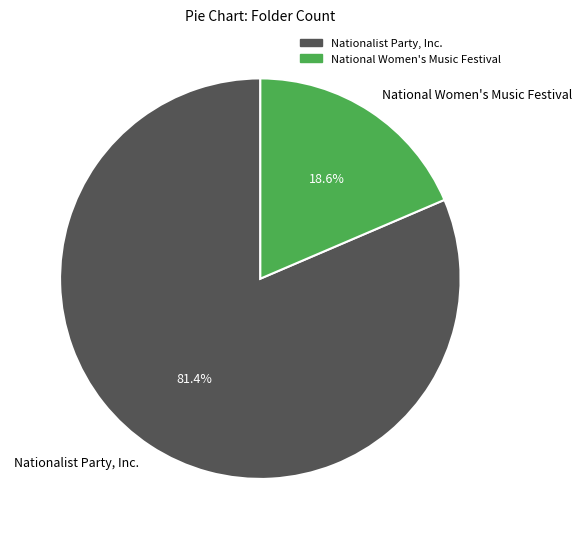

Which has a higher value, Nationalist Party, Inc. or National Women's Music Festival?

Nationalist Party, Inc.